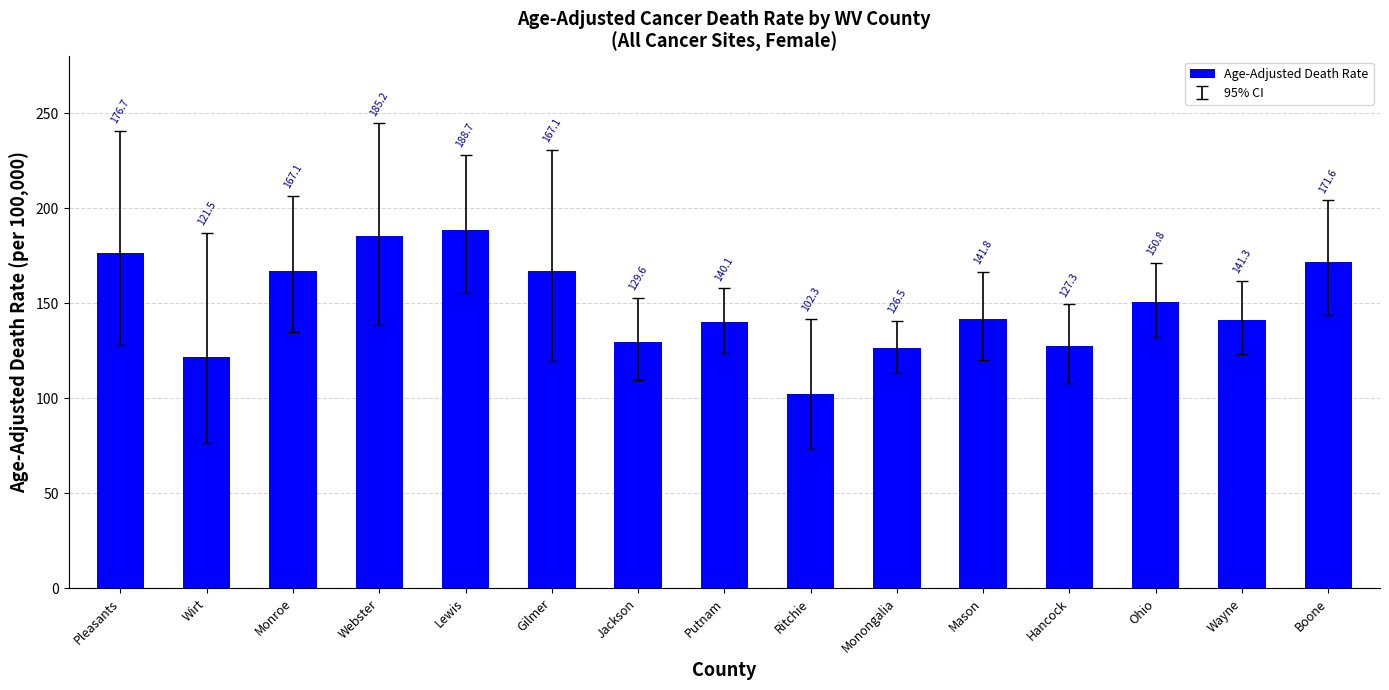

Which category has the highest value across all series?

Lewis